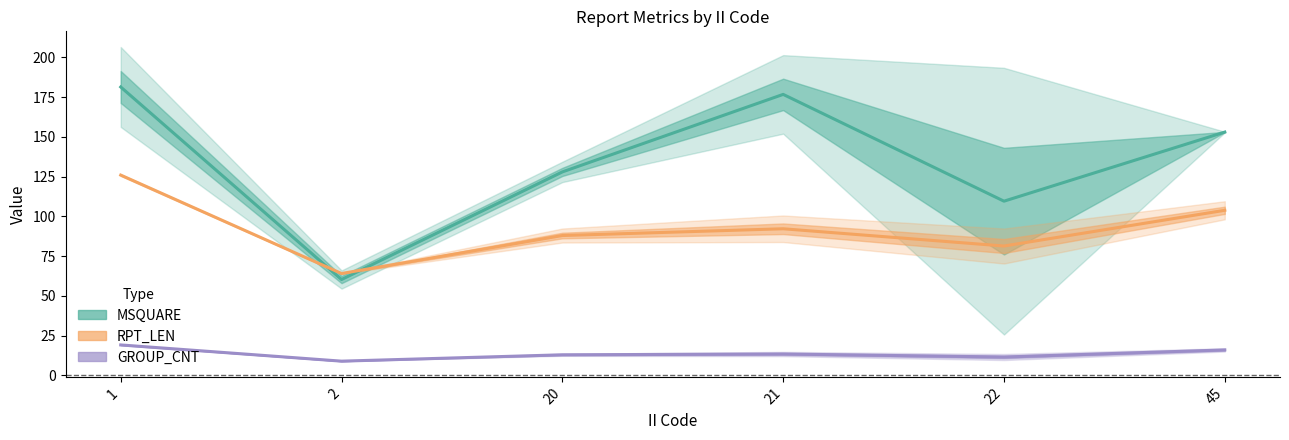

At how many categories does at least one series exceed 71?

5